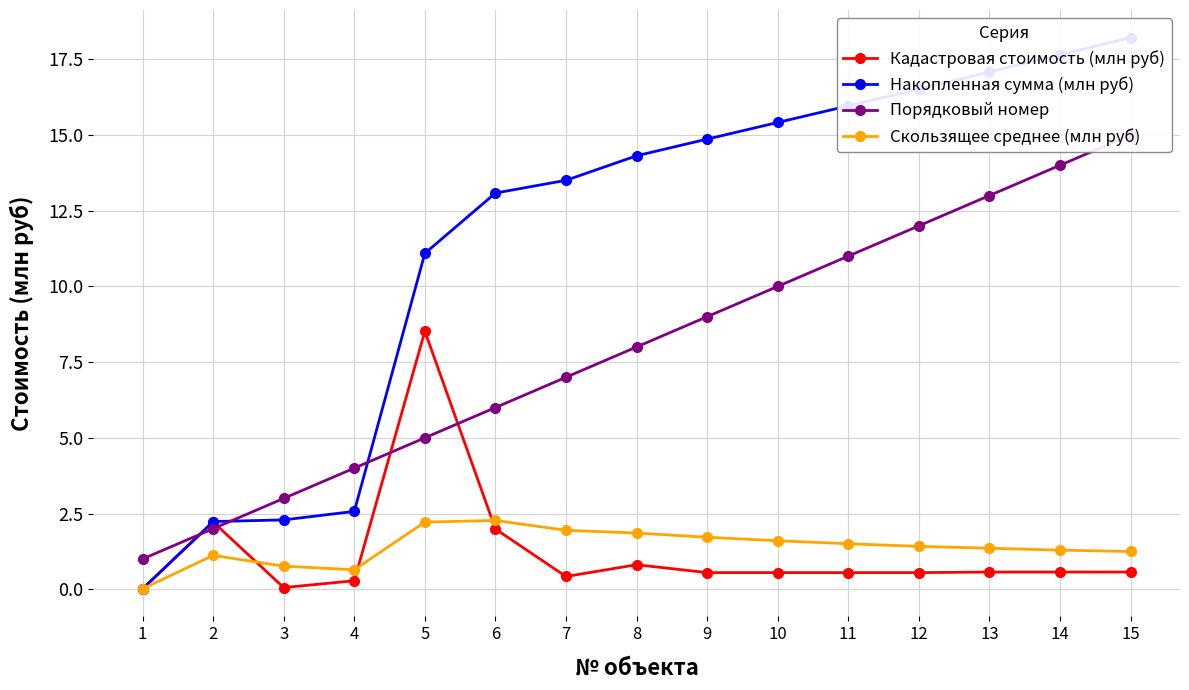

What is the spread (max minus min) of values at 8?

13.5